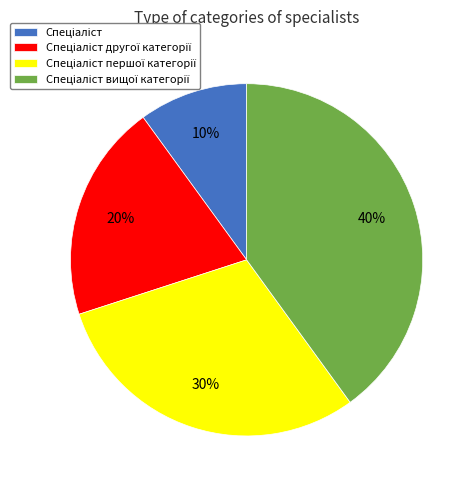

To the nearest percent, what is the difference between the largest and smallest slice percentages?

30%